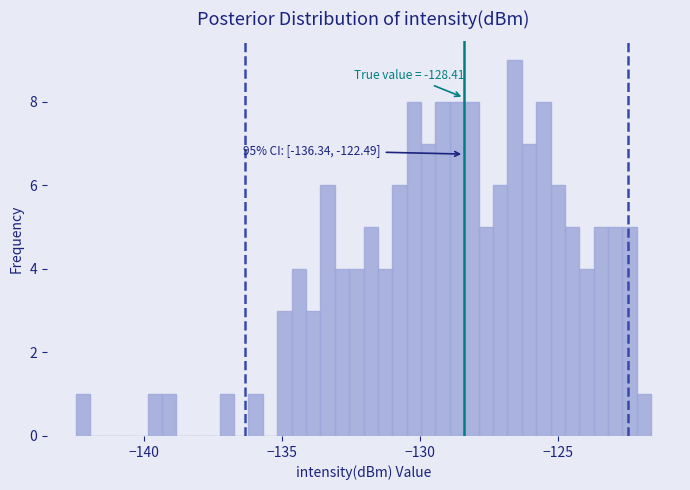

Read against the x-axis, roughly where is the centre of the tallest bar?

-126.5